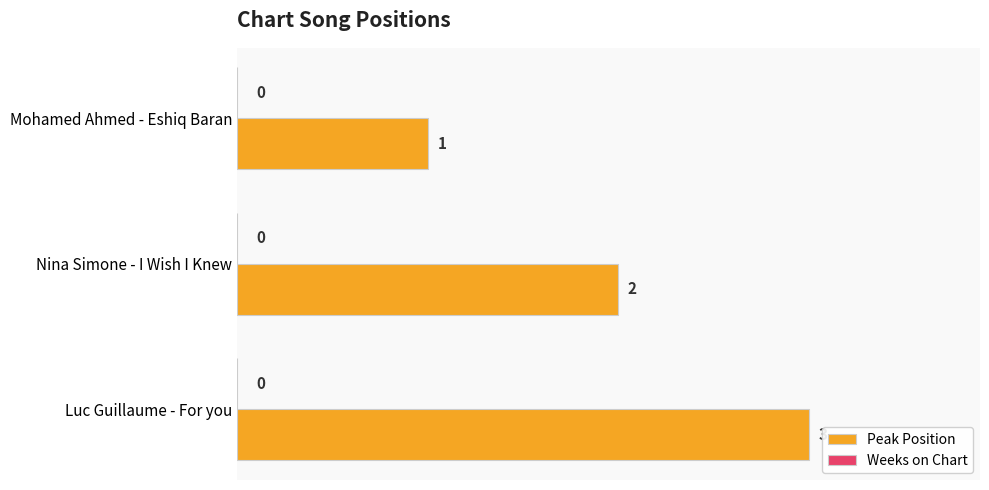

At which label is the value closest to 2?

Nina Simone - I Wish I Knew